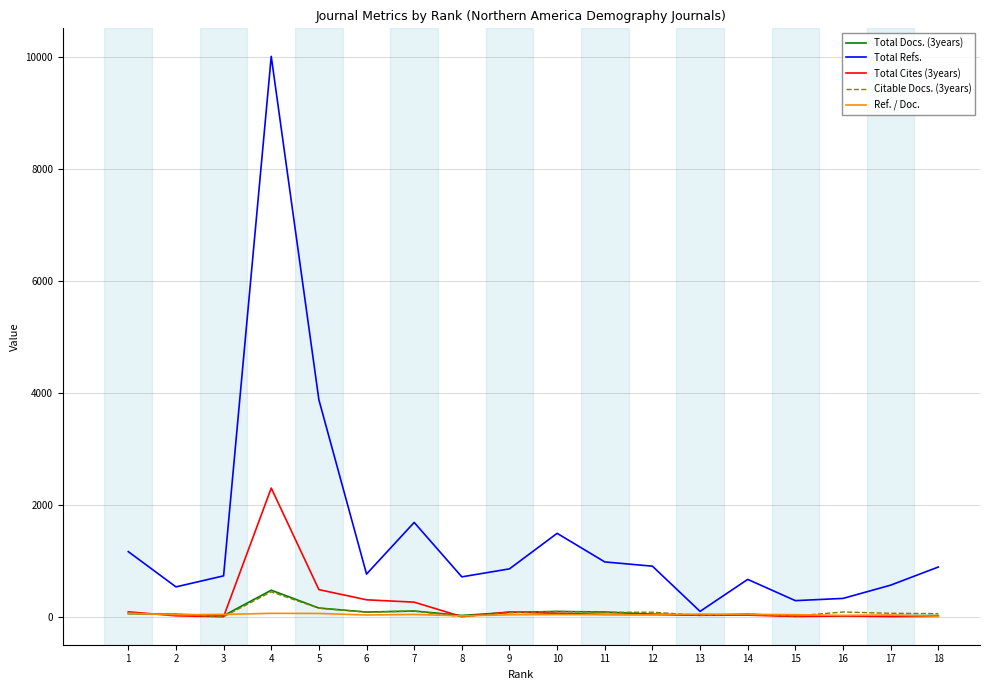

At which label does Citable Docs. (3years) first exceed 72?

4